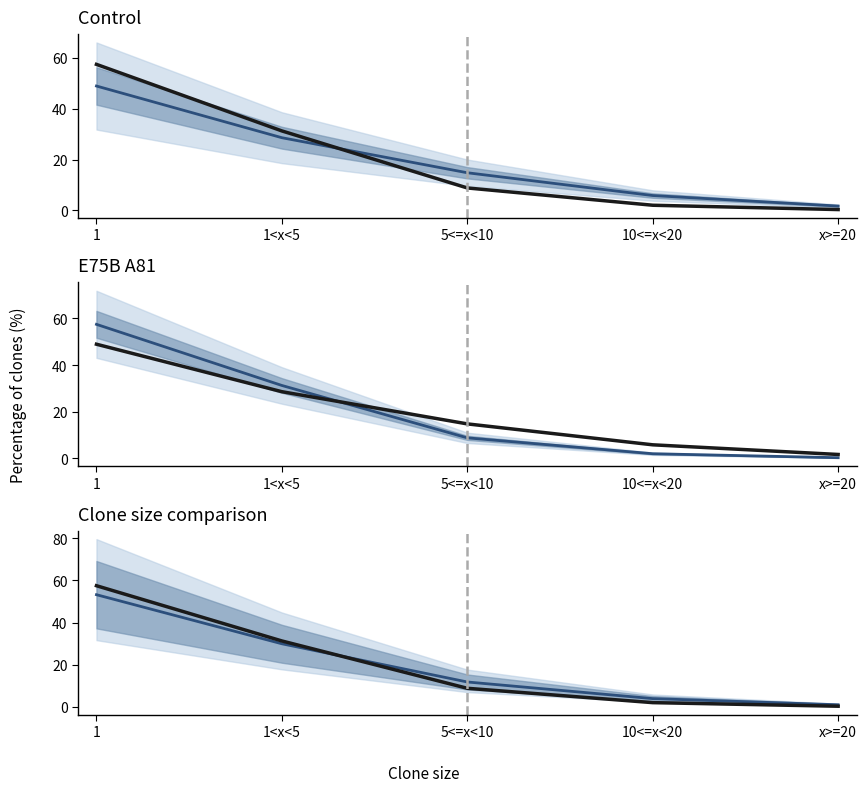

Rank the series by their average value, from highest to lowest.

E75B A81, Combined median, Control